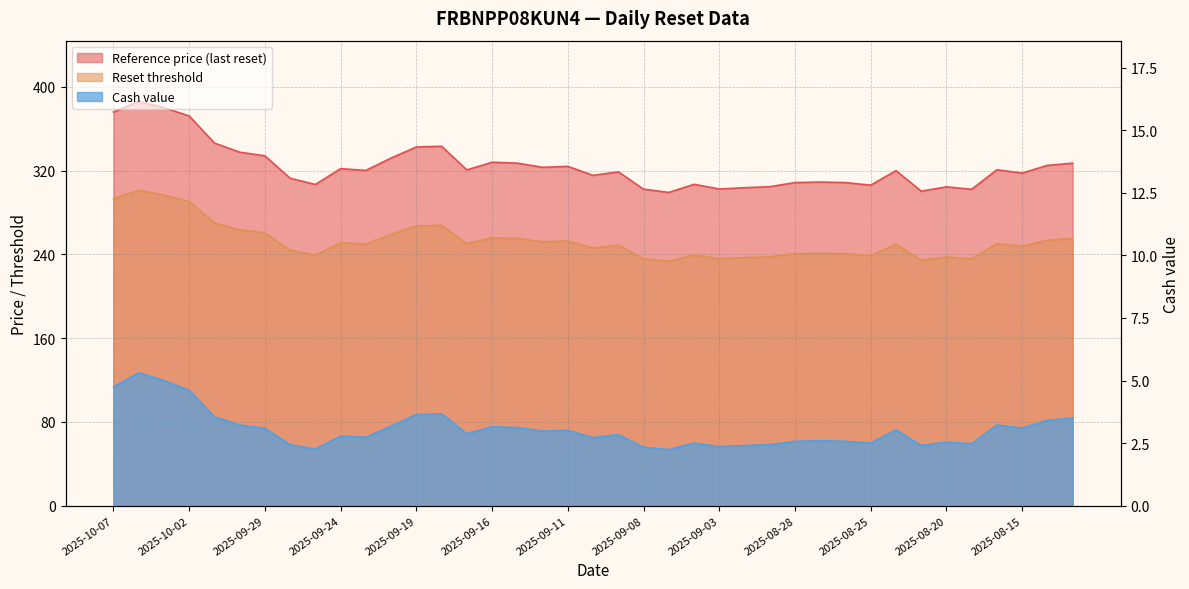

True or false: Cash value and Reset threshold cross at least once.

False